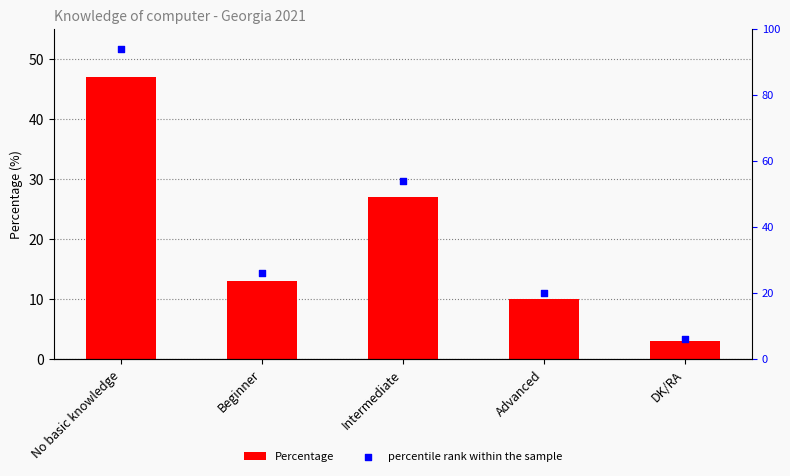

Which series contains the highest Y value?

percentile rank within the sample